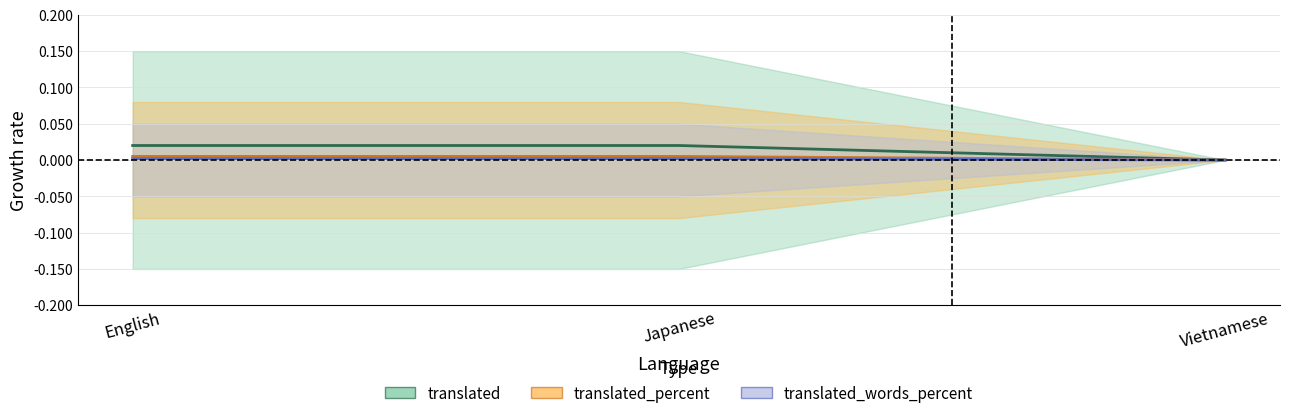

List the labels in order of translated_percent value, largest first.

English, Japanese, Vietnamese